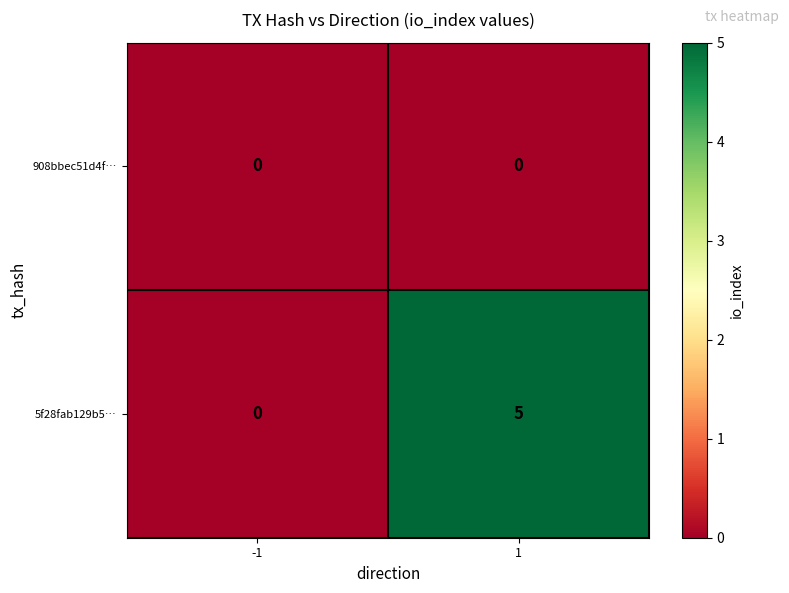

Rank the categories by 5f28fab129b5… value from lowest to highest.

-1, 1